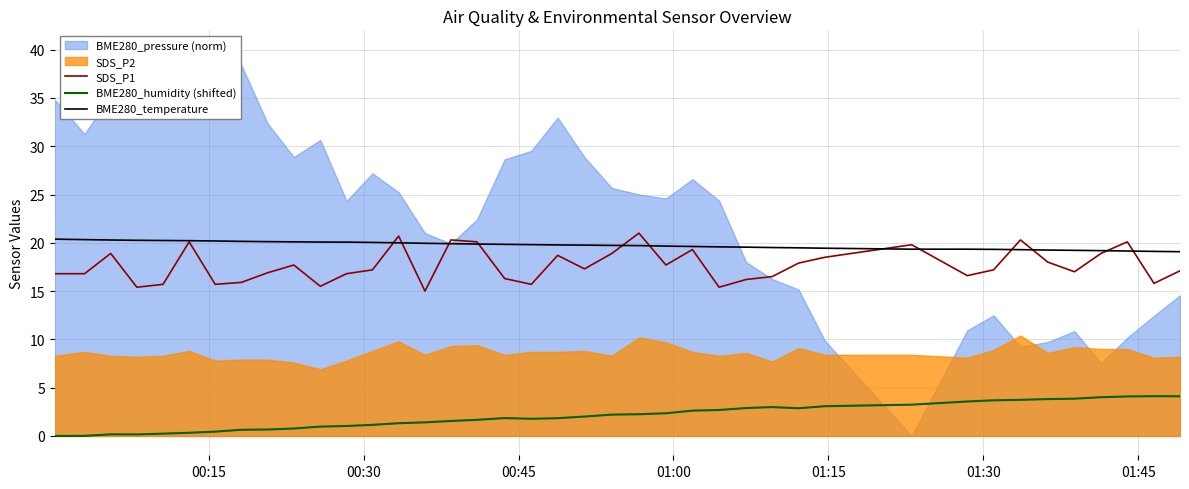

True or false: SDS_P1 and BME280_humidity (shifted) intersect in this chart.

False